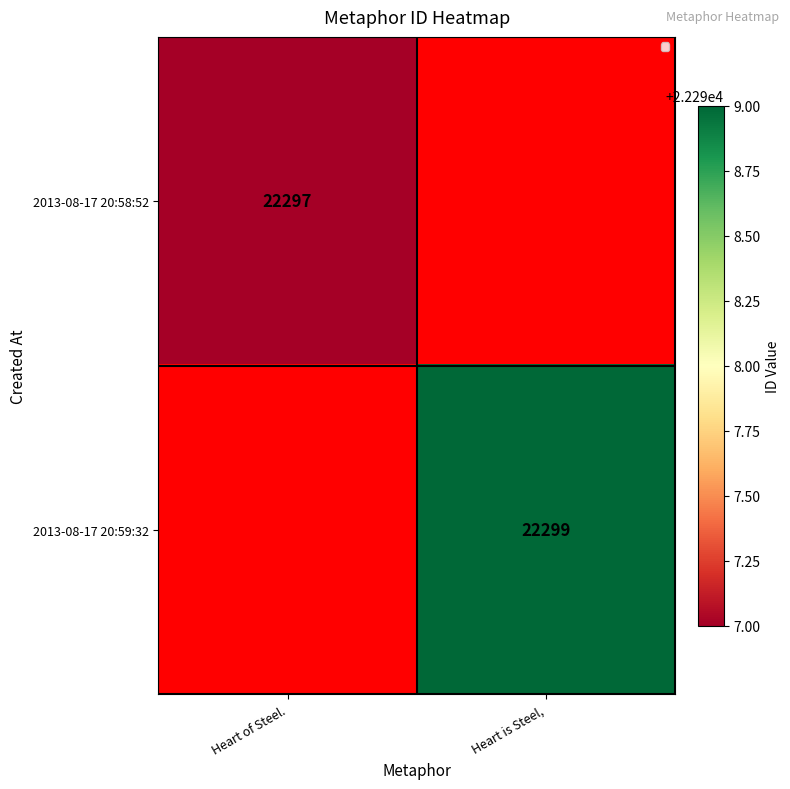

True or false: 2013-08-17 20:58:52 has a value of 22297 at Heart of Steel..

True